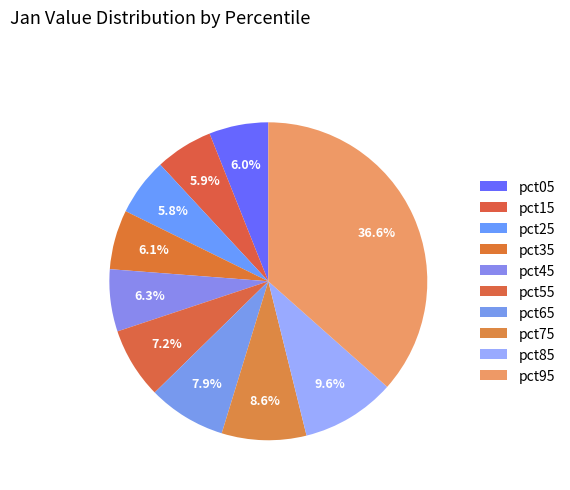

How many segments does this pie chart have?

10